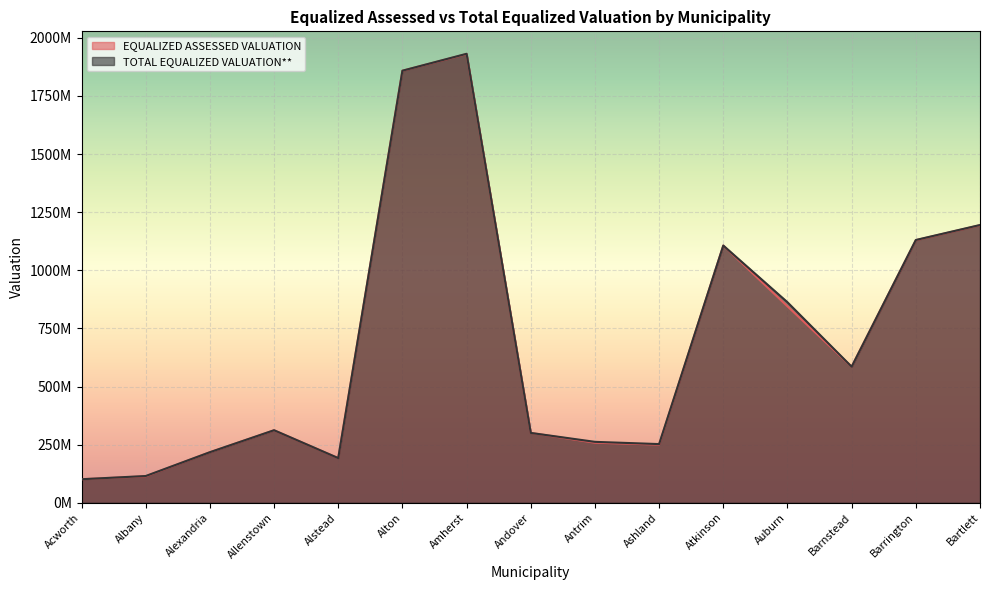

List the labels in order of TOTAL EQUALIZED VALUATION** value, smallest first.

Acworth, Albany, Alstead, Alexandria, Ashland, Antrim, Andover, Allenstown, Barnstead, Auburn, Atkinson, Barrington, Bartlett, Alton, Amherst